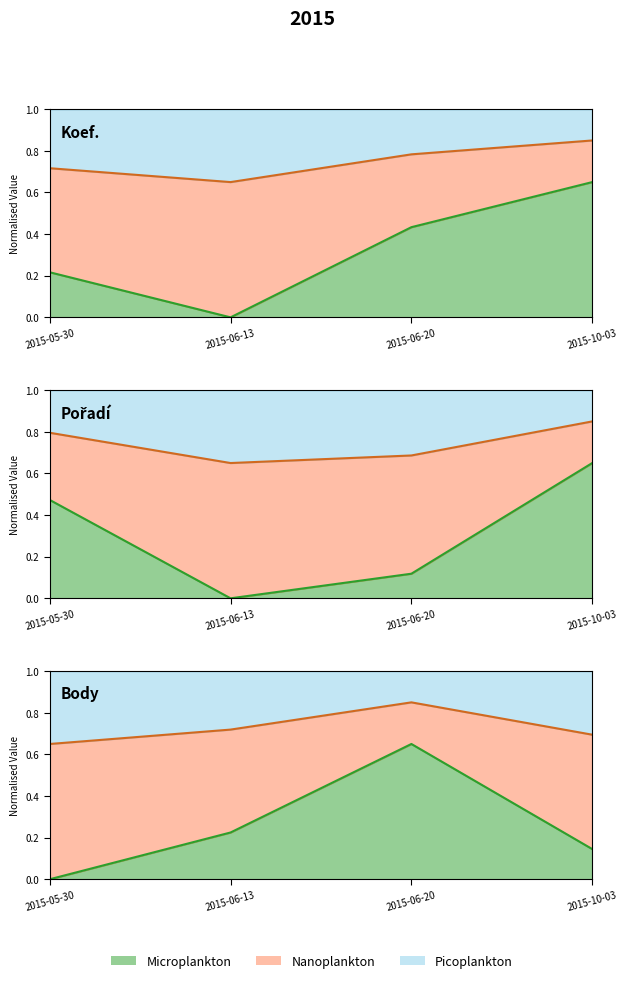

What is the difference between the highest and lowest values at 2015-06-20?

0.3